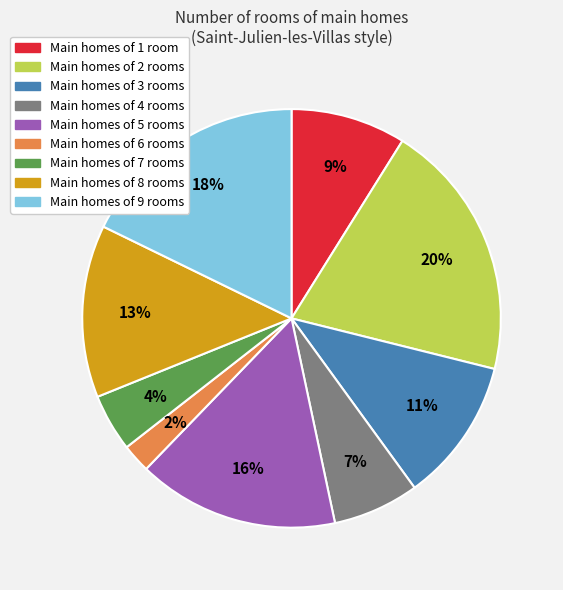

Does any single category account for the majority?

No